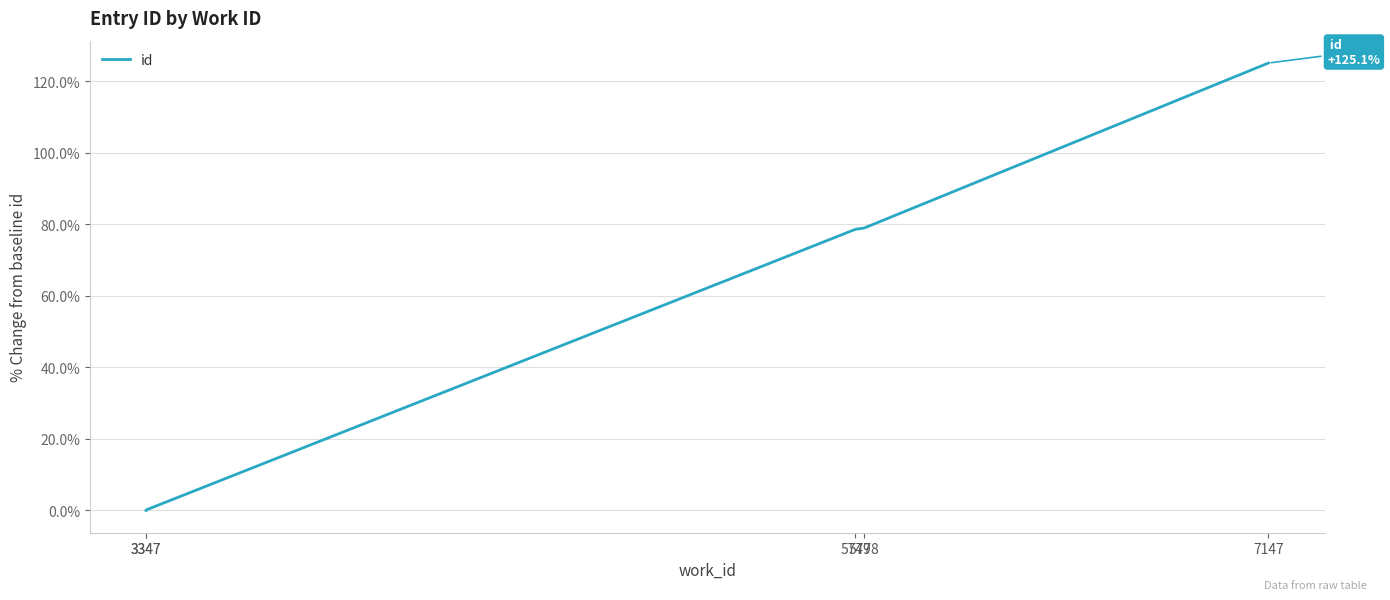

Rank the categories by value from lowest to highest.

3347, 3347, 5749, 5778, 7147